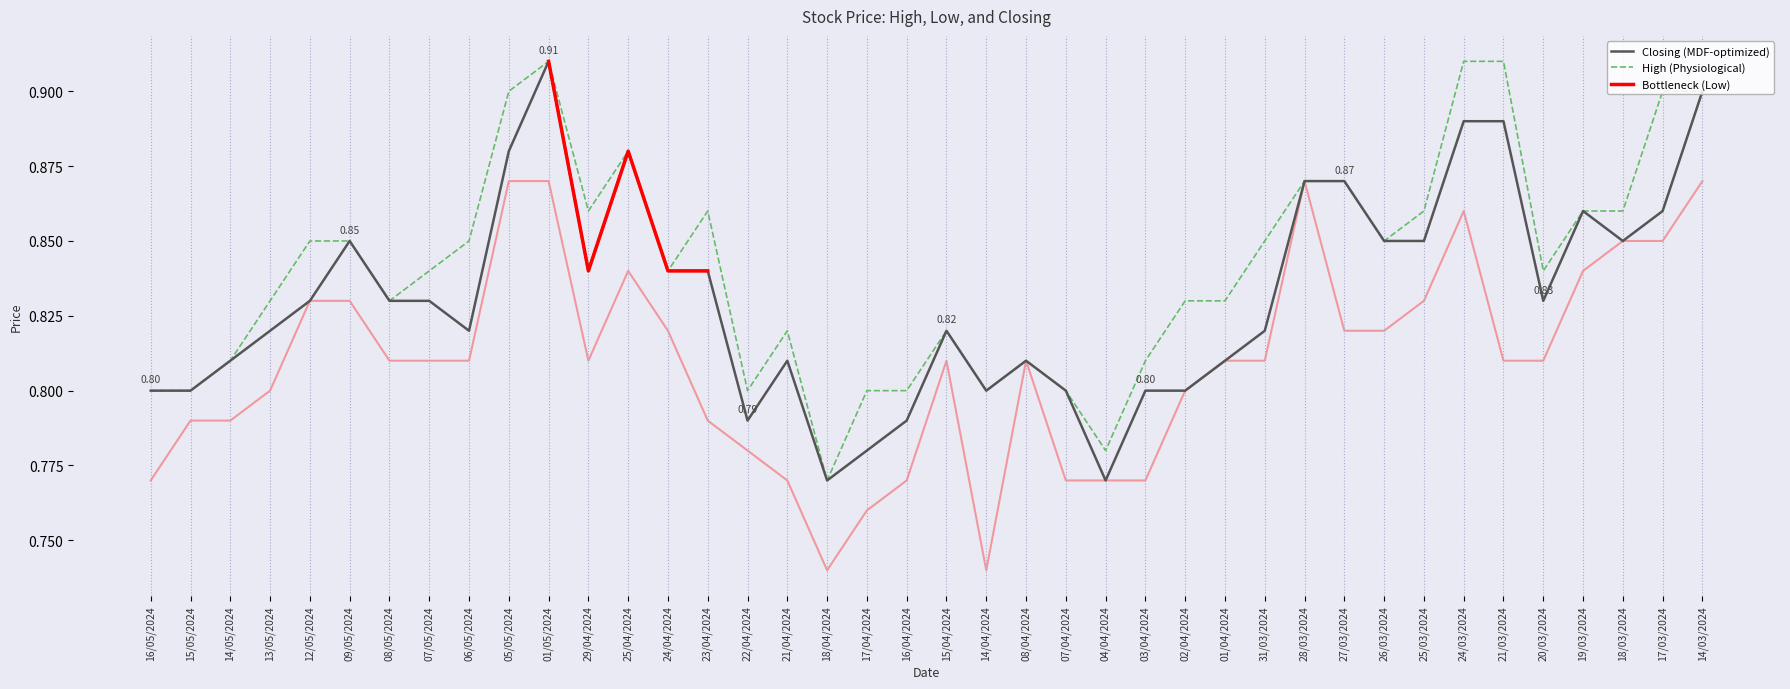

What is the sum of all Low values?

32.4